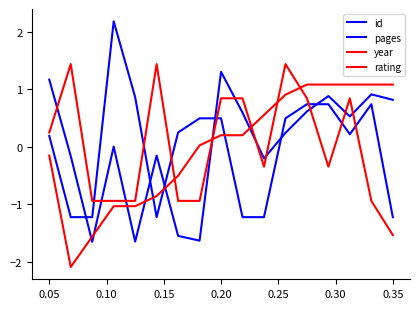

True or false: year and pages intersect in this chart.

True